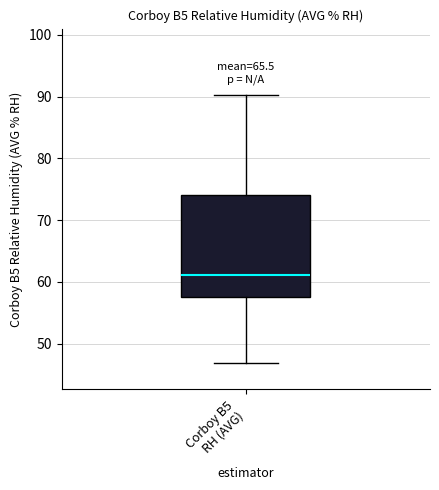

Transcribe this box plot: give where the median line is, the range the box spans, and where the two whiskers end, as read against the y-axis. The values are not printed on the chart, so give them approximately, as read against the axis.

median 61, box 58 to 74, whiskers 47 to 90